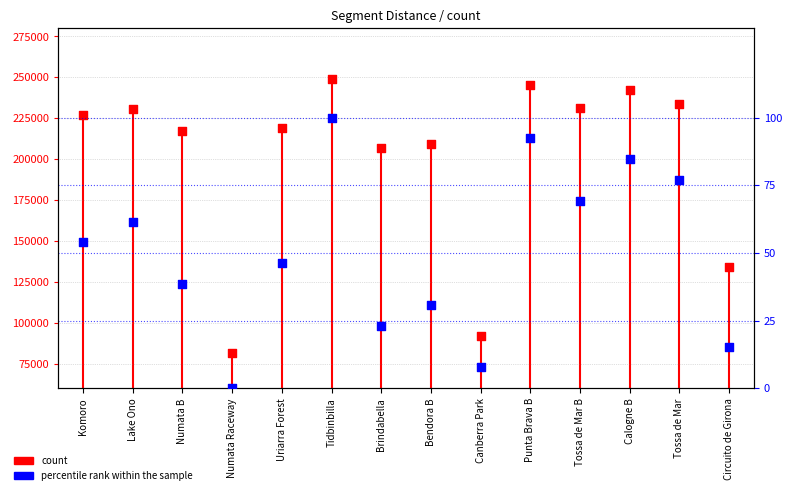

Which series contains the lowest Y value?

percentile rank within the sample